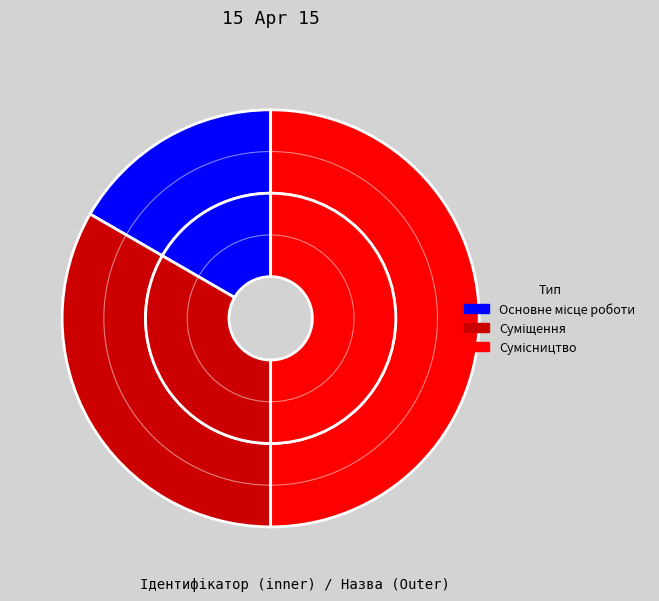

To the nearest percent, what percentage of the pie is Суміщення?

33%